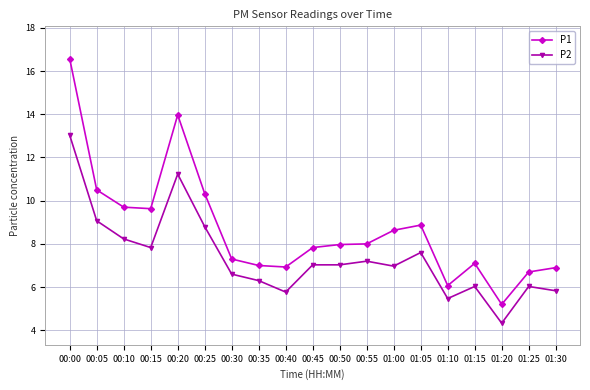

List the series in order of their peak value, lowest first.

P2, P1